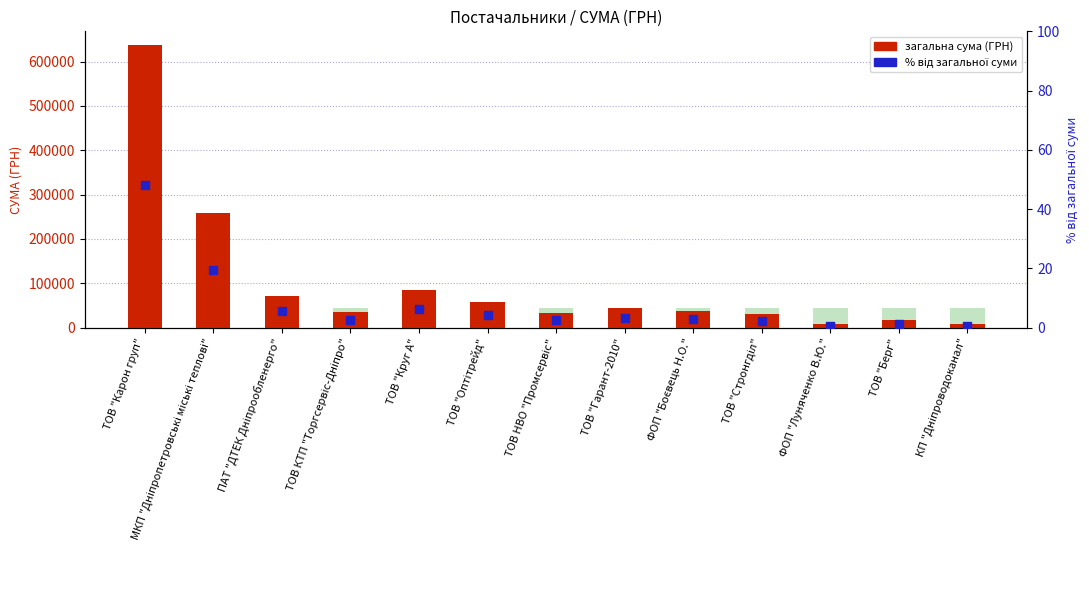

Which series has the largest total across all categories?

загальна сума (ГРН)